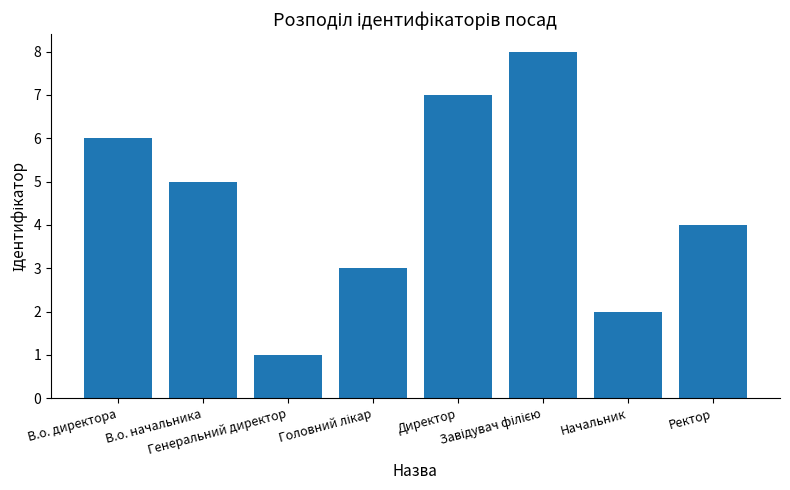

At which label is the value closest to 4?

Ректор